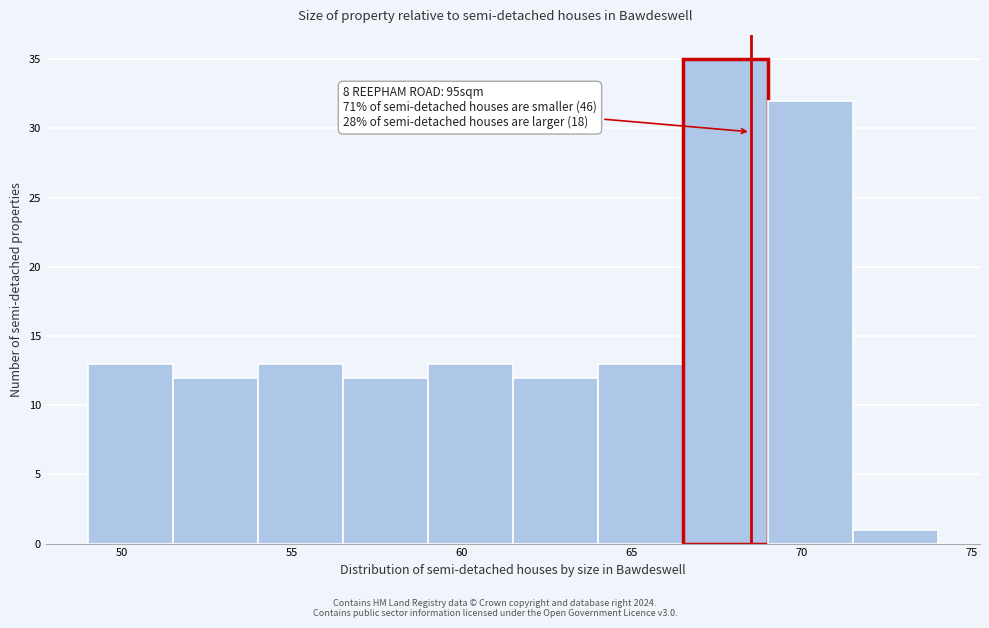

Over which range of the x-axis is the bar tallest?

66.5 to 69.0